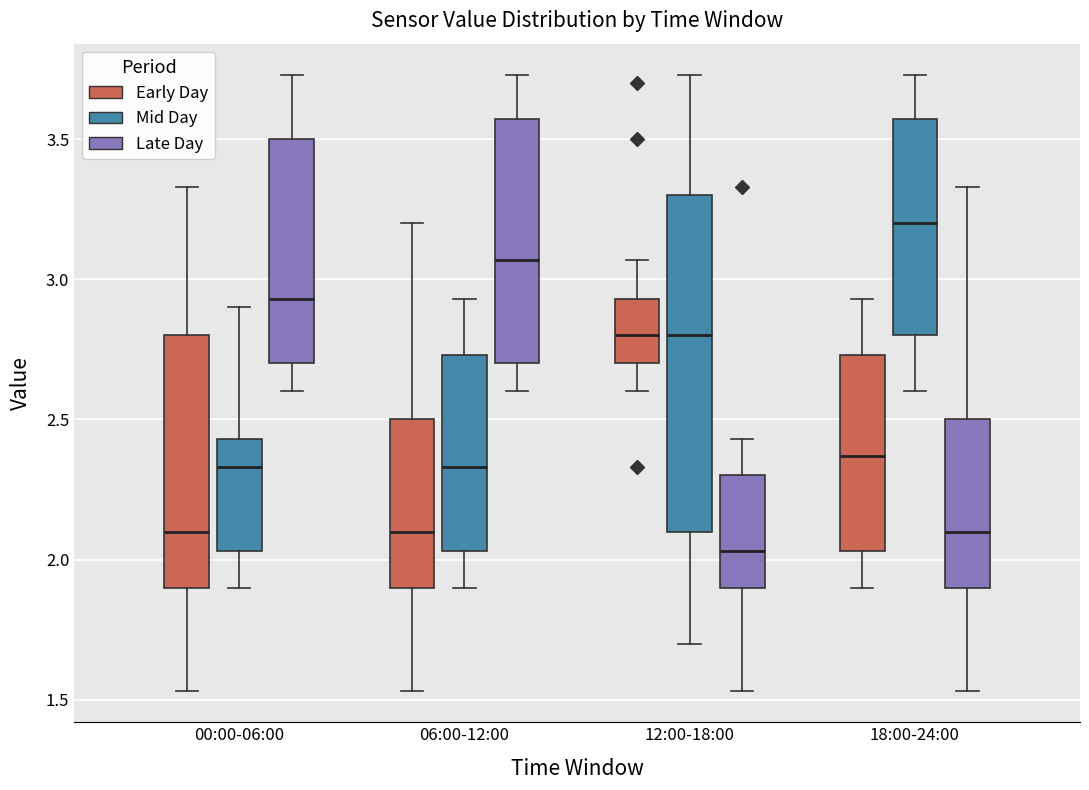

Which box is the tallest, from its lower edge to its upper edge?

12:00-18:00 (Mid Day)